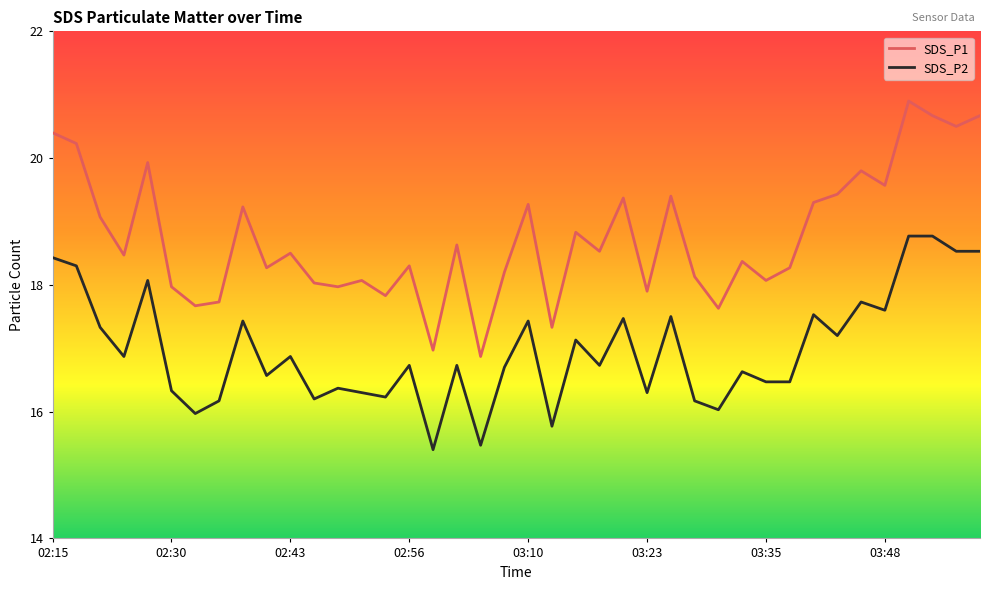

List the series in order of their overall mean, lowest first.

SDS_P2, SDS_P1